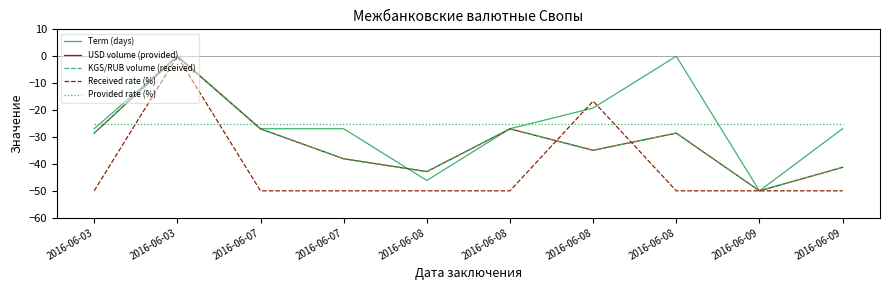

What are all the series names shown in the legend?

Term (days), USD volume (provided), KGS/RUB volume (received), Received rate (%), Provided rate (%)